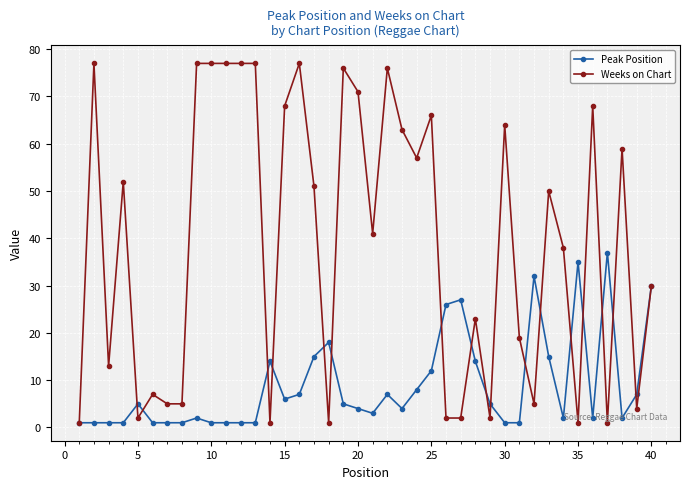

What is the value of the Peak Position point at the 13th from the left?

1